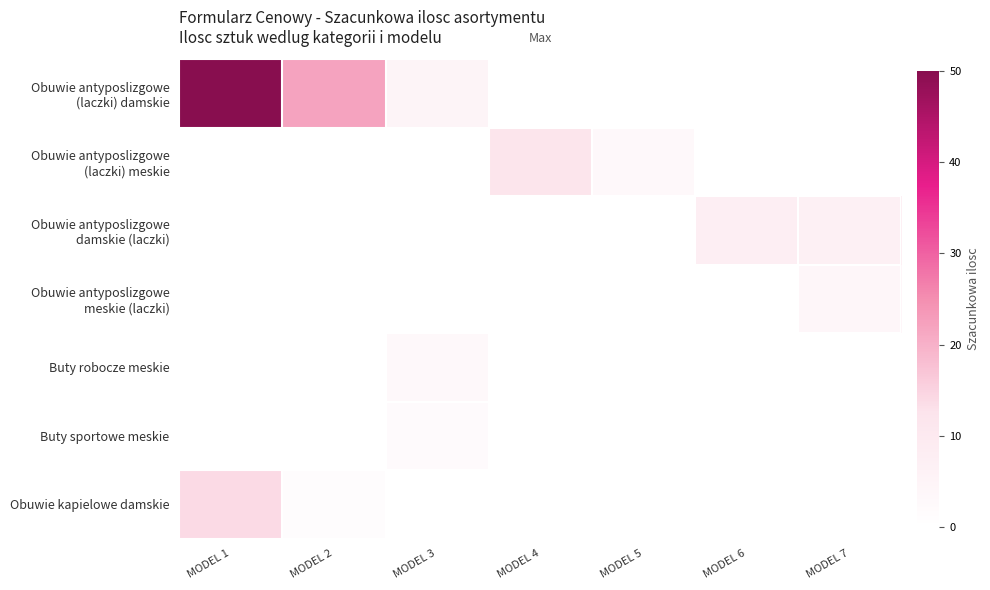

How many distinct data groups are displayed?

7